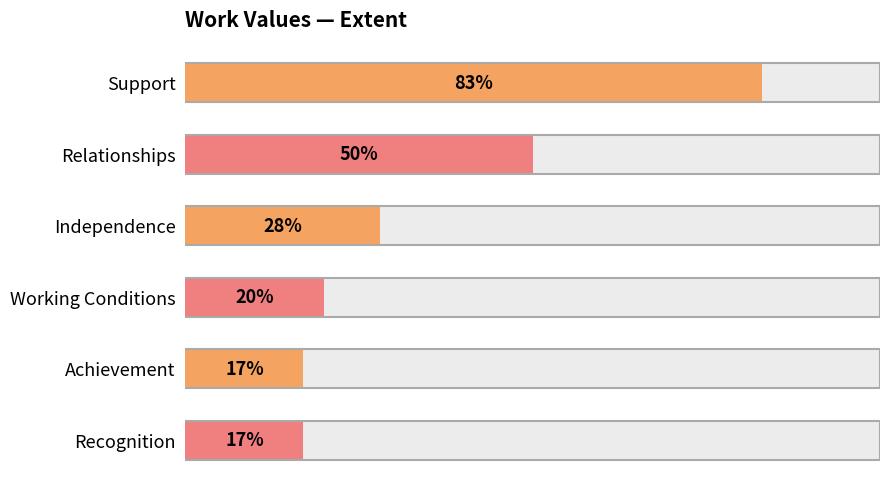

What is the difference between the second highest and minimum values?

33